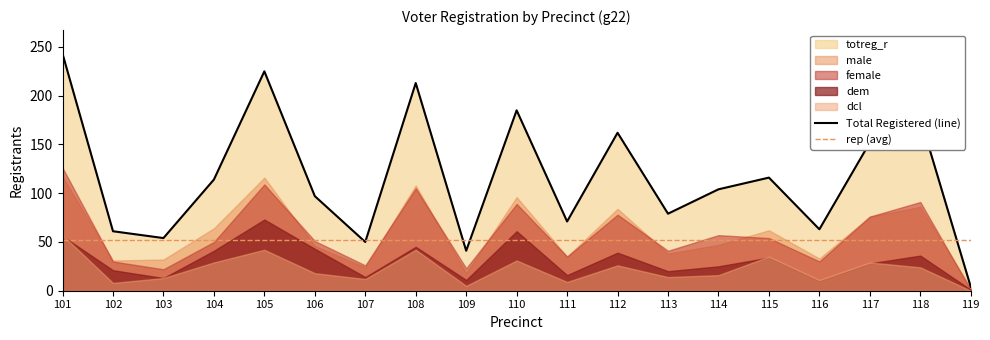

At which category does rep reach its first local peak?

105